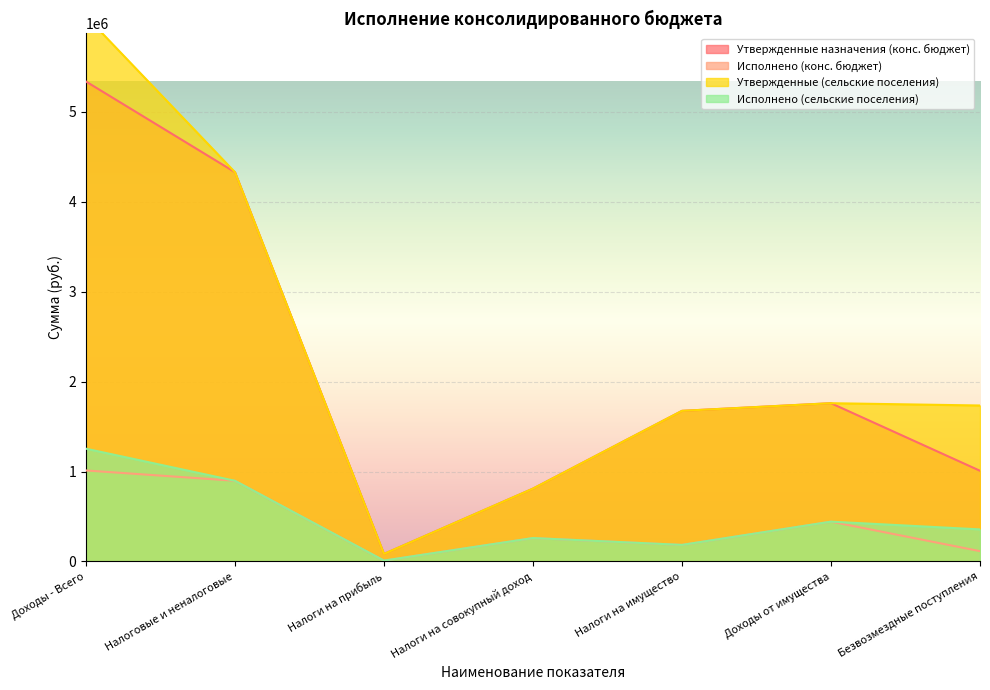

The value of Утвержденные (сельские поселения) at Безвозмездные поступления is 1734587.0. True or false?

True